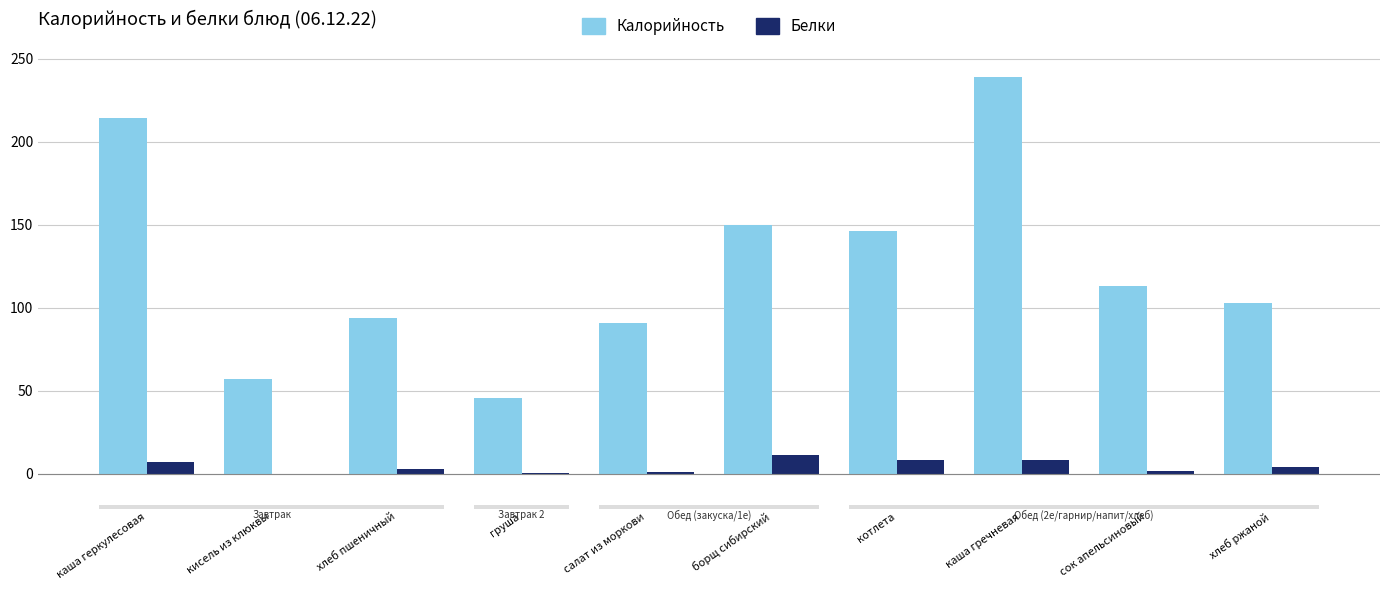

At which label does Белки first exceed 4?

каша геркулесовая